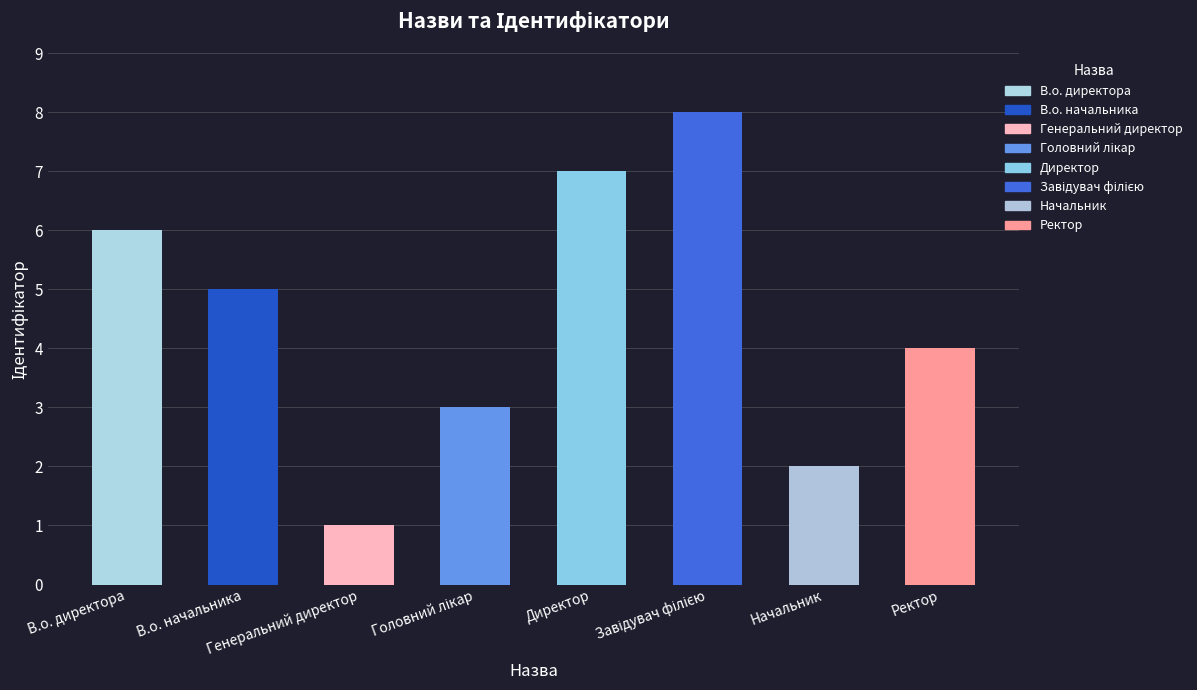

What is the maximum value shown in the chart?

8